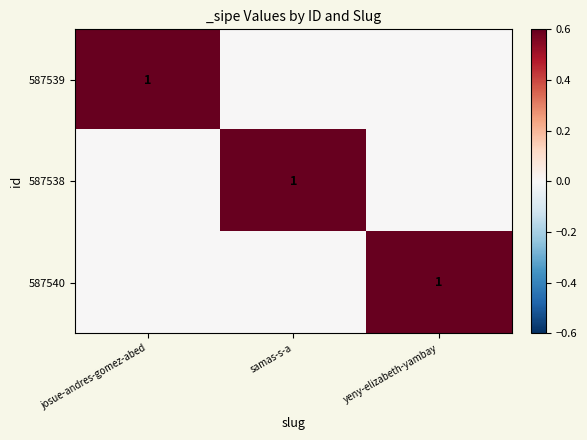

The value of 587539 at josue-andres-gomez-abed is 1. True or false?

True